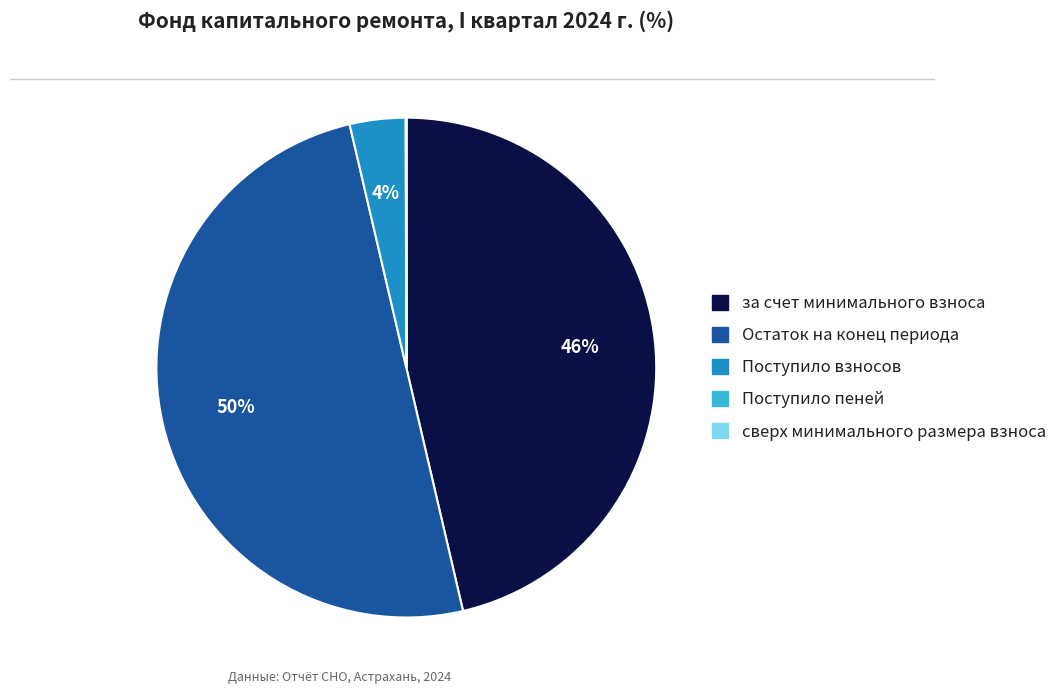

To the nearest percent, what is the average slice percentage?

20%